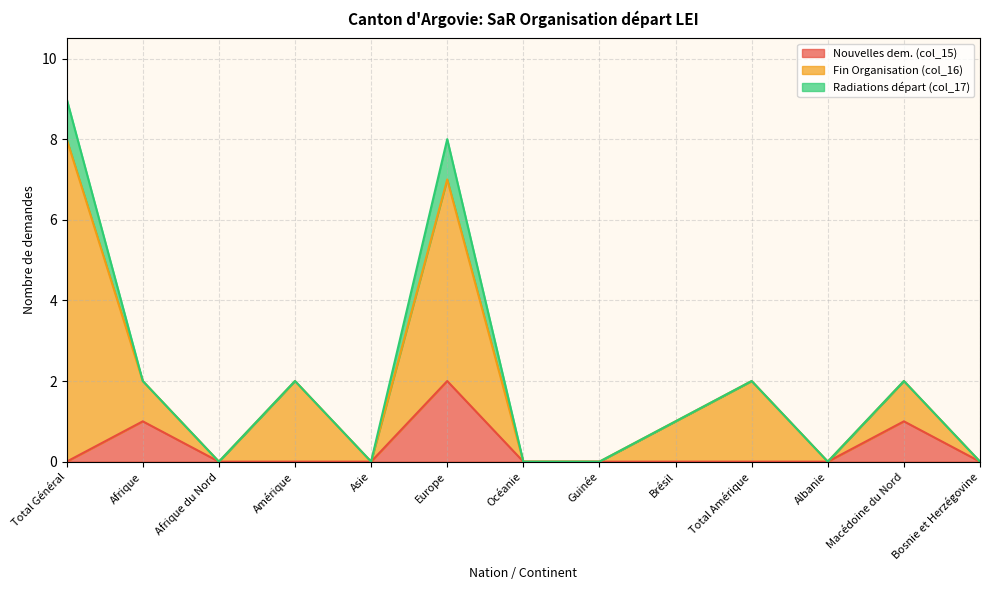

At which category is the sum across all series the highest?

Total Général